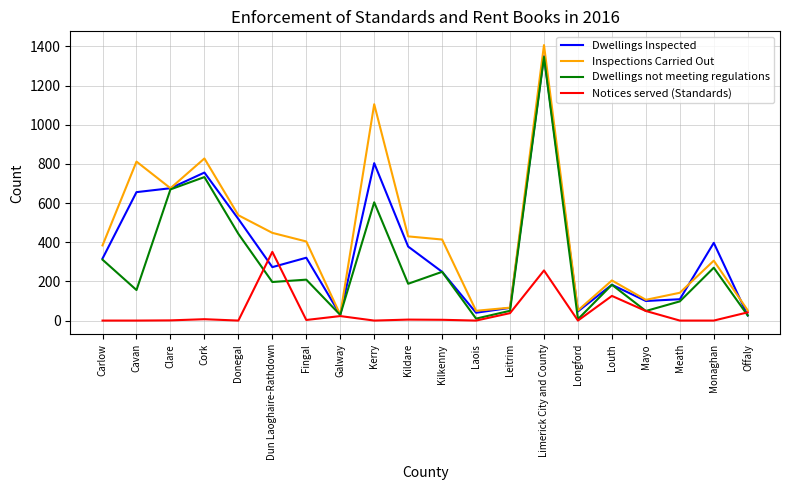

Where does the Notices served (Standards) series first go above 4?

Cork